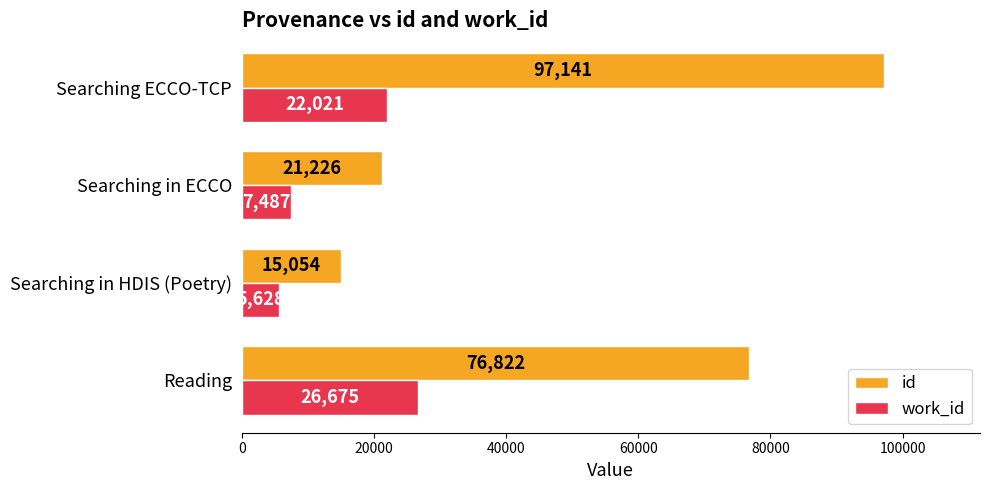

Which series has the largest total across all categories?

id